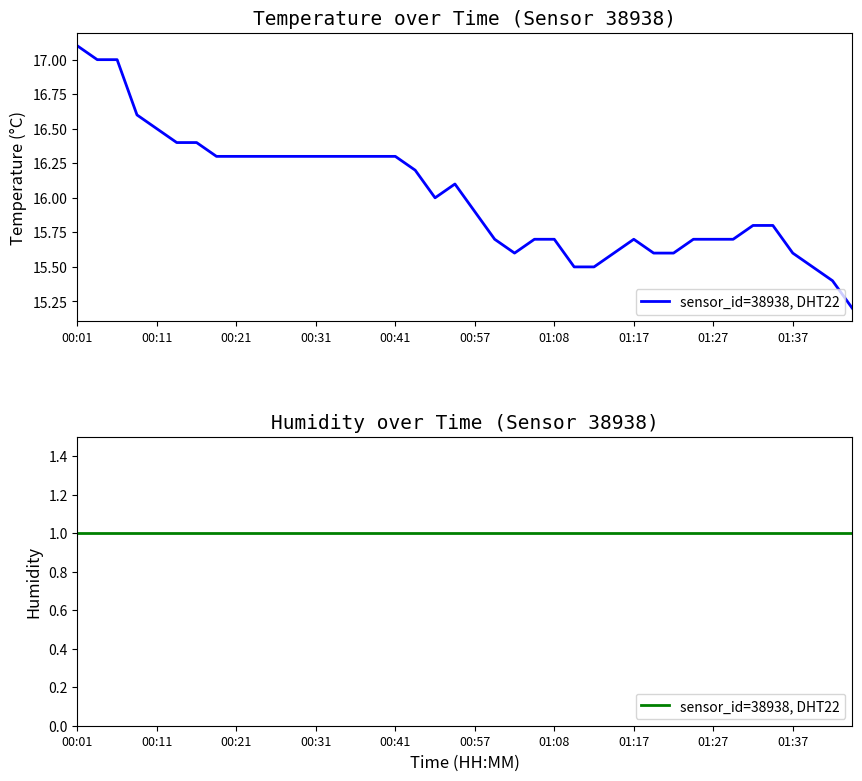

At which category does the chart reach its minimum across all series?

01:45